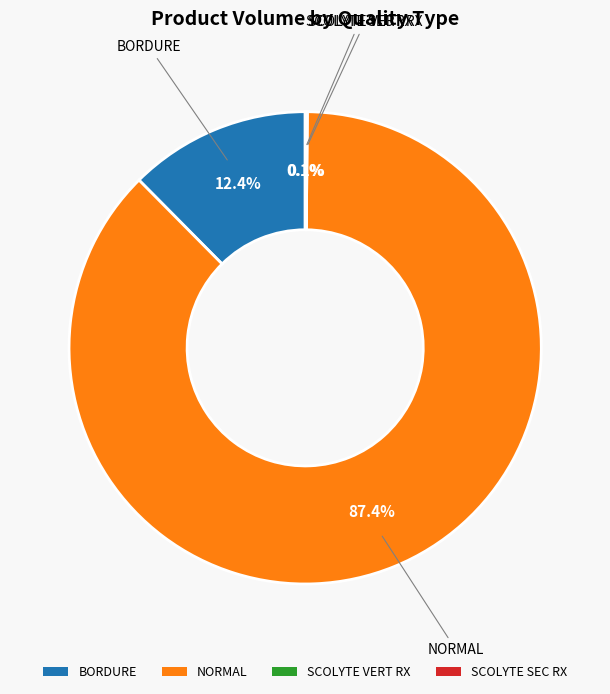

What percentage is NOT represented by NORMAL?

12.6%